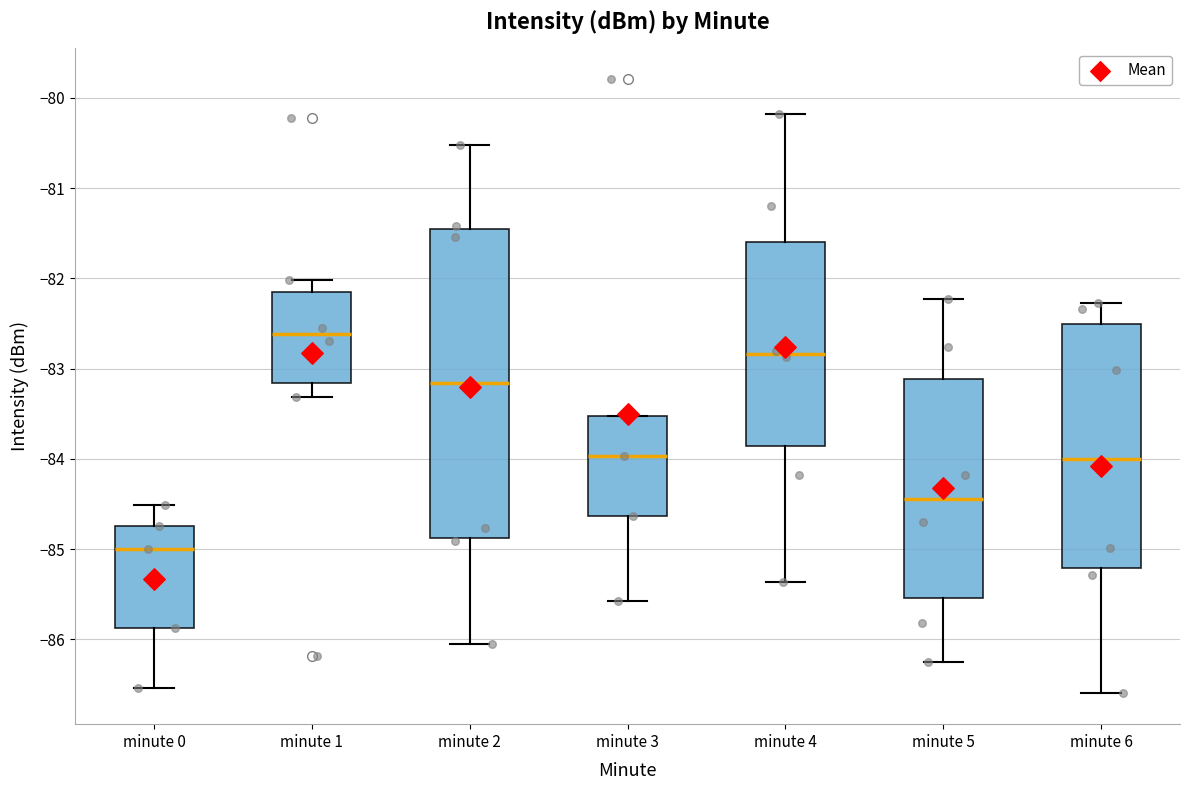

Reading left to right, read every box against the y-axis: the position of its median line, the range the box covers, and the ends of its whiskers. The values are not printed on the chart, so give them approximately, as read against the axis.

minute 0: median -85.0, box -85.9 to -84.7, whiskers -86.5 to -84.5
minute 1: median -82.6, box -83.2 to -82.2, whiskers -83.3 to -82.0
minute 2: median -83.2, box -84.9 to -81.4, whiskers -86.0 to -80.5
minute 3: median -84.0, box -84.6 to -83.5, whiskers -85.6 to -83.5
minute 4: median -82.8, box -83.9 to -81.6, whiskers -85.4 to -80.2
minute 5: median -84.4, box -85.5 to -83.1, whiskers -86.2 to -82.2
minute 6: median -84.0, box -85.2 to -82.5, whiskers -86.6 to -82.3